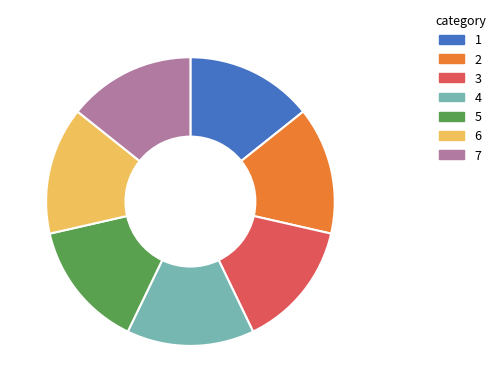

Is there any slice that represents more than half of the pie?

No